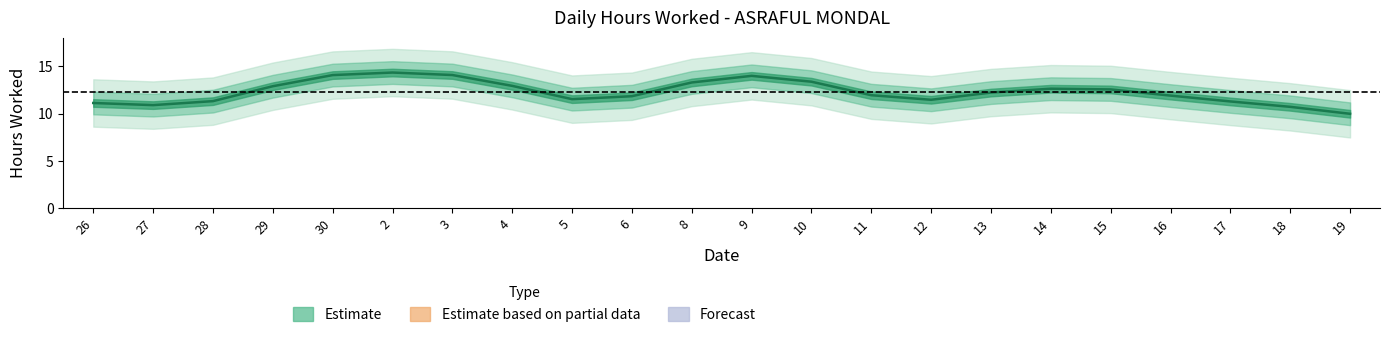

Reading left to right, list all the values displayed in this chart.

11.1	10.9	11.3	12.9	14.1	14.3	14.1	12.9	11.5	11.8	13.3	14.0	13.4	11.9	11.5	12.2	12.6	12.5	11.9	11.3	10.7	10.0